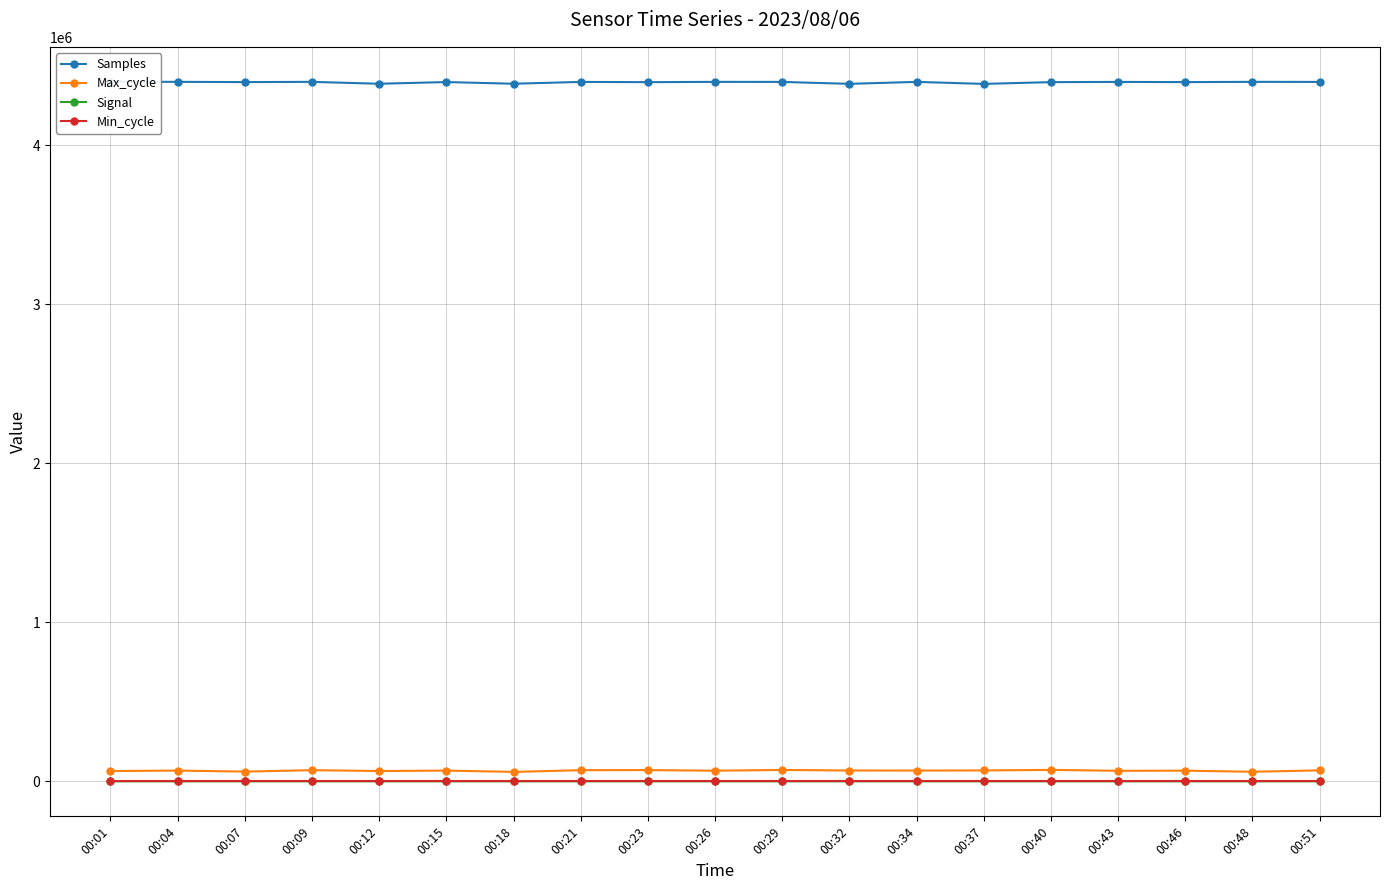

Reading right to left, transcribe all the data shown in this chart.

Samples: 00:51=4398759	00:48=4399244	00:46=4397614	00:43=4398832	00:40=4397480	00:37=4386380	00:34=4399020	00:32=4386686	00:29=4398864	00:26=4399098	00:23=4397331	00:21=4398836	00:18=4387419	00:15=4397956	00:12=4387305	00:09=4399183	00:07=4397757	00:04=4399248	00:01=4399500
Max_cycle: 00:51=69174	00:48=60237	00:46=67191	00:43=66360	00:40=72153	00:37=68571	00:34=67939	00:32=68235	00:29=71749	00:26=66980	00:23=70906	00:21=70278	00:18=59432	00:15=67681	00:12=64971	00:09=70299	00:07=61385	00:04=67728	00:01=64959
Signal: 00:51=-56	00:48=-56	00:46=-57	00:43=-56	00:40=-56	00:37=-56	00:34=-57	00:32=-56	00:29=-57	00:26=-57	00:23=-56	00:21=-57	00:18=-56	00:15=-56	00:12=-56	00:09=-56	00:07=-56	00:04=-57	00:01=-57
Min_cycle: 00:51=32	00:48=32	00:46=32	00:43=32	00:40=32	00:37=32	00:34=32	00:32=32	00:29=32	00:26=32	00:23=32	00:21=32	00:18=32	00:15=32	00:12=32	00:09=32	00:07=32	00:04=32	00:01=32